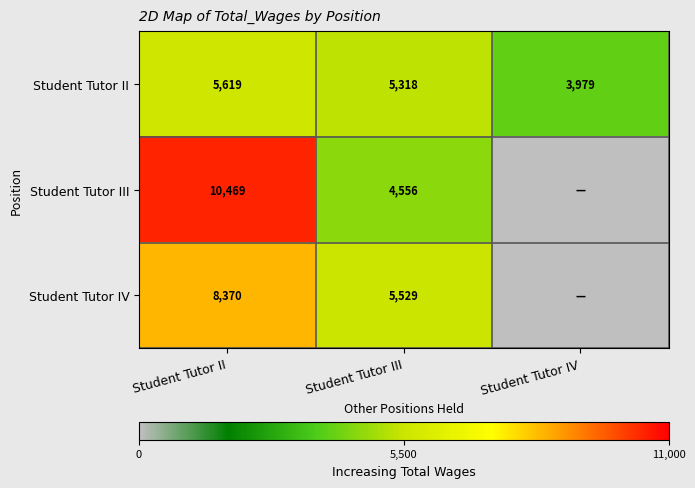

What is the spread (max minus min) of values at Student Tutor III?

973